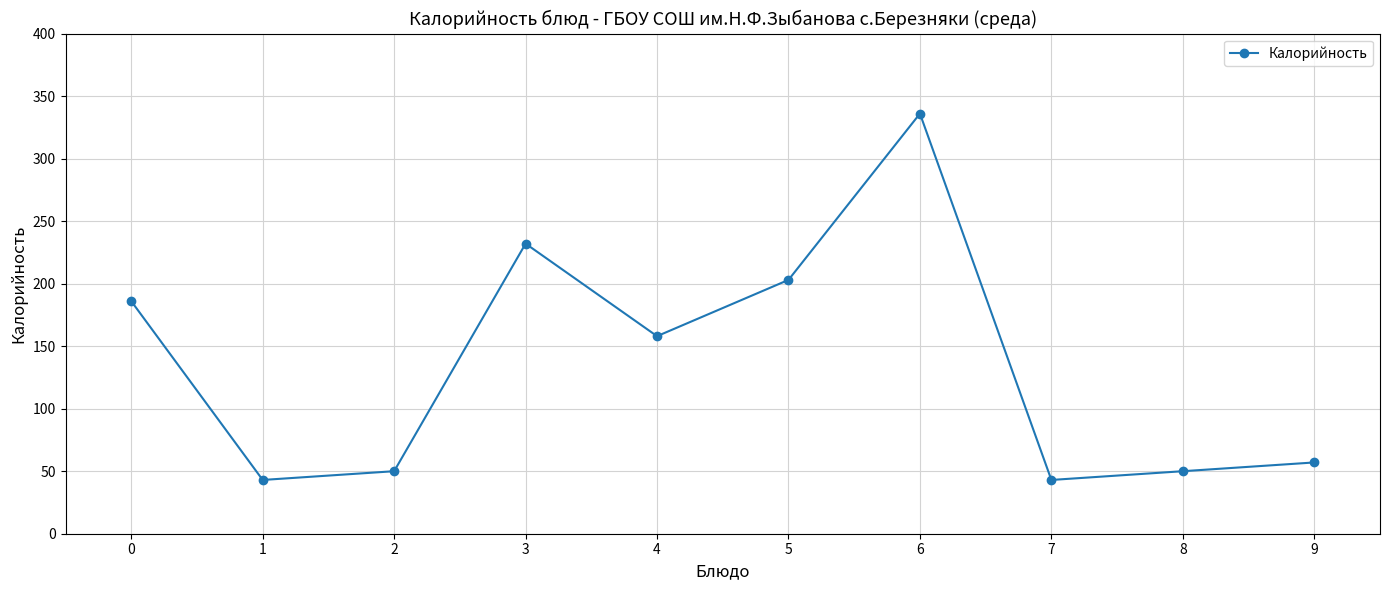

Is it true that the value at 4 is 108?

False